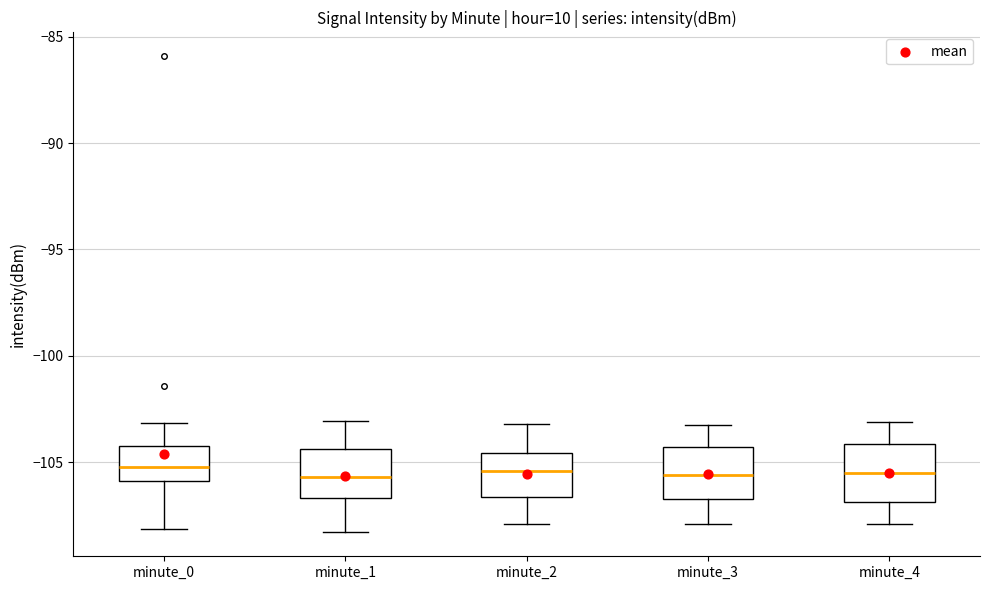

Reading left to right, read every box against the y-axis: the position of its median line, the range the box covers, and the ends of its whiskers. The values are not printed on the chart, so give them approximately, as read against the axis.

minute_0: median -105.0, box -106.0 to -104.0, whiskers -108.0 to -103.0
minute_1: median -105.5, box -106.5 to -104.5, whiskers -108.5 to -103.0
minute_2: median -105.5, box -106.5 to -104.5, whiskers -108.0 to -103.0
minute_3: median -105.5, box -106.5 to -104.5, whiskers -108.0 to -103.0
minute_4: median -105.5, box -107.0 to -104.0, whiskers -108.0 to -103.0